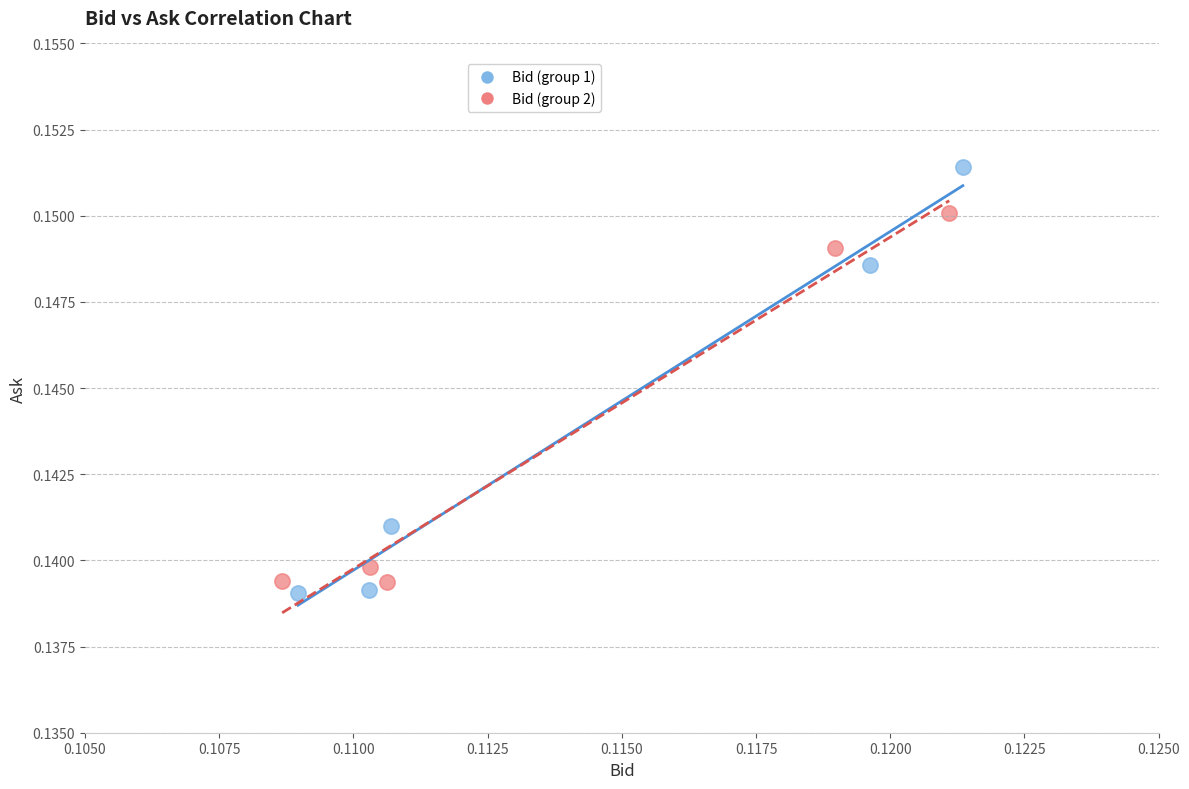

Which series reaches the minimum Y coordinate?

Bid (group 1)